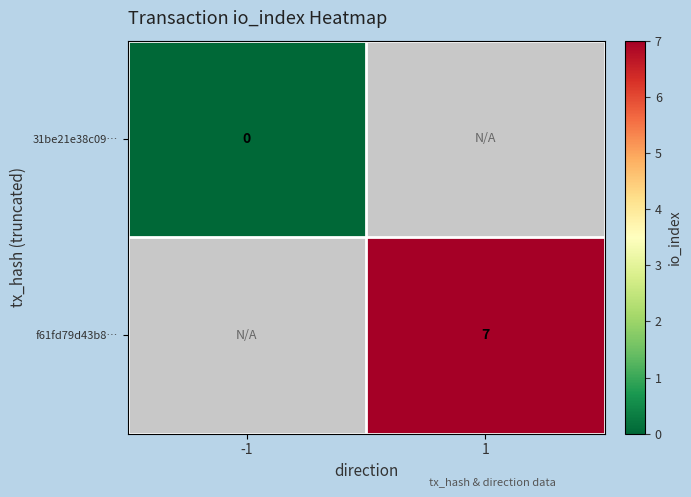

Is it true that f61fd79d43b8… equals 12 at 1?

False